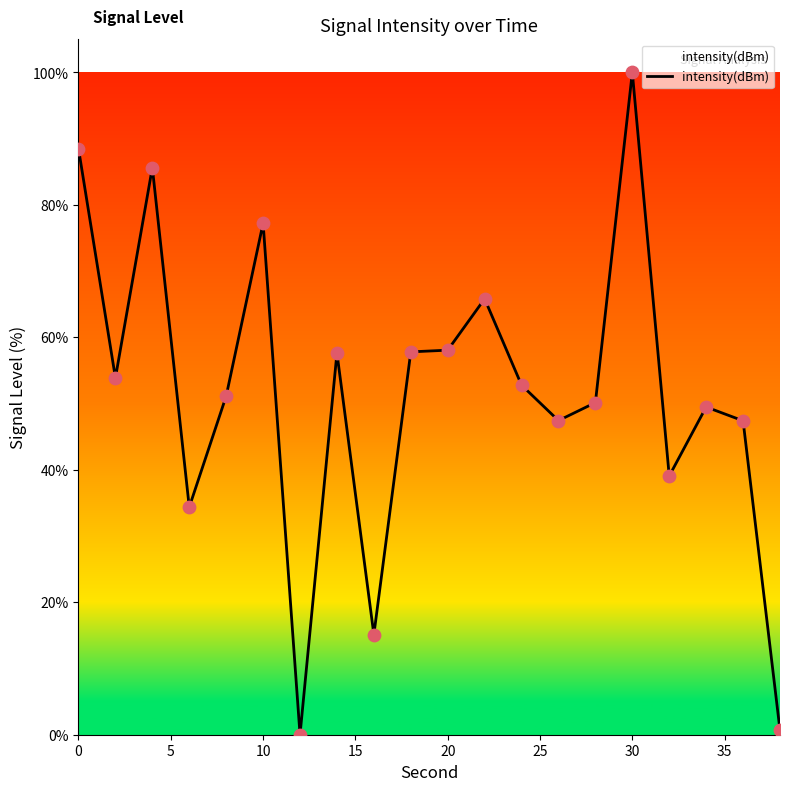

What is the maximum value shown in the chart?

100.0